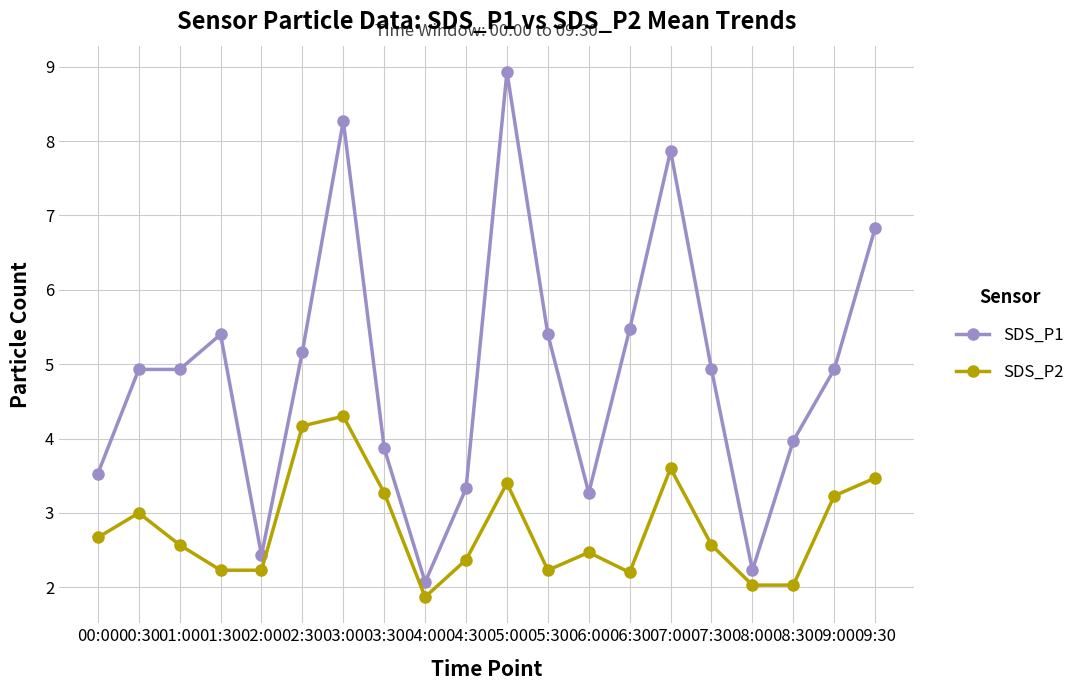

Where is SDS_P2 nearest to the value 3?

00:30